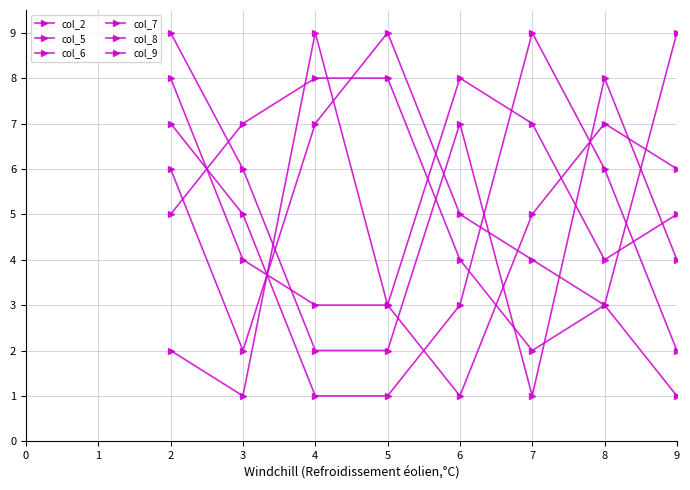

How many values in the col_7 series are below 7?

4